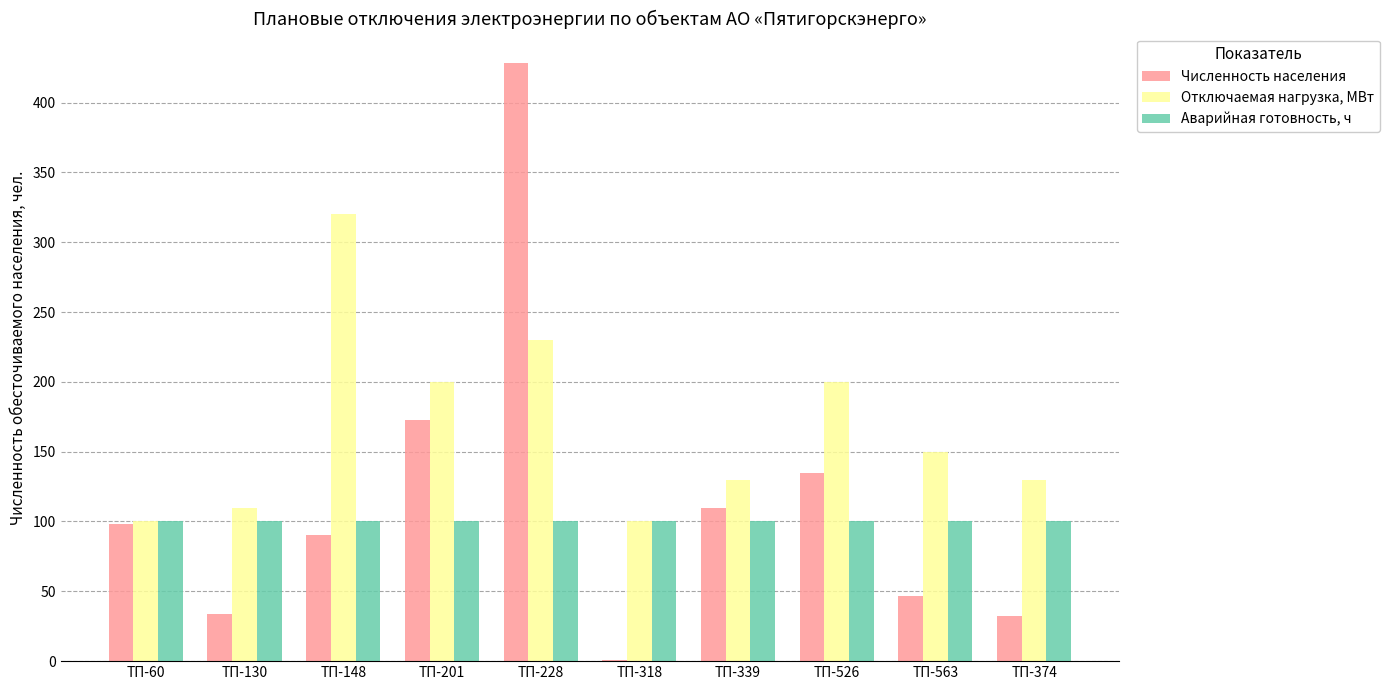

Which category has the highest value in the Численность населения series?

ТП-228